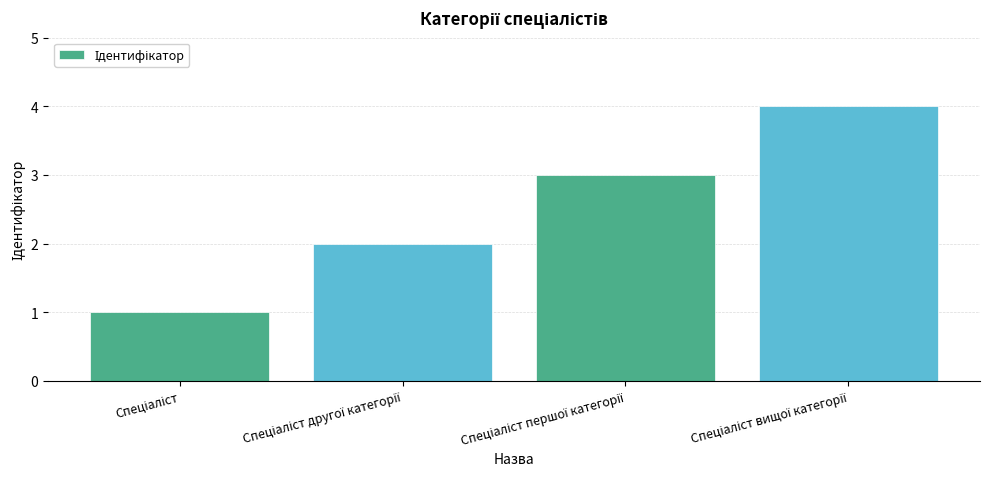

What is the difference between the maximum and minimum values?

3